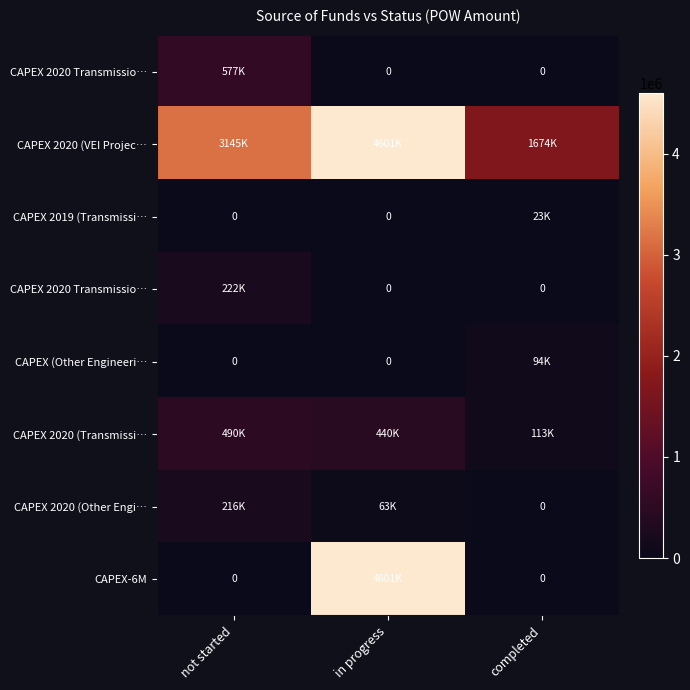

At how many categories does at least one series exceed 4549235?

1